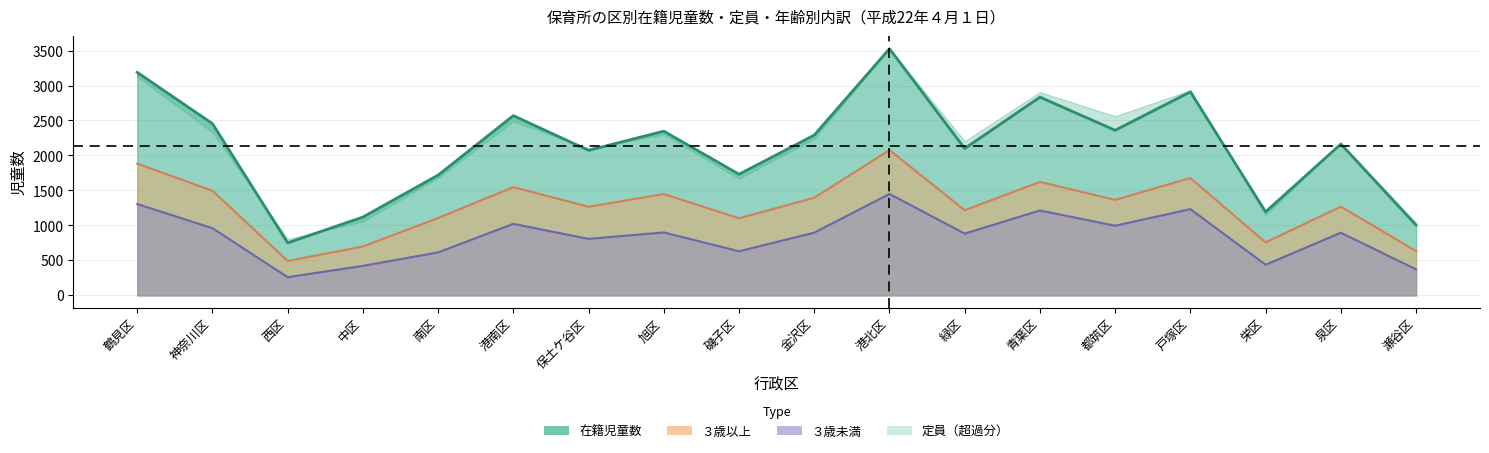

What position from the left is 港南区?

6